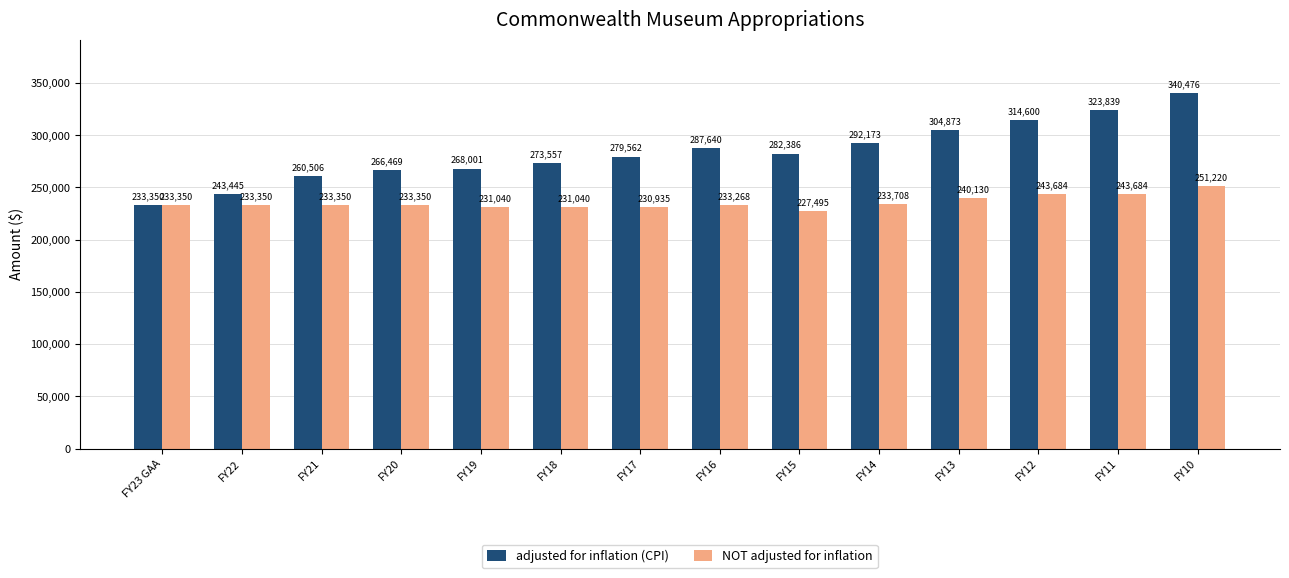

What are all the series names shown in the legend?

adjusted for inflation (CPI), NOT adjusted for inflation